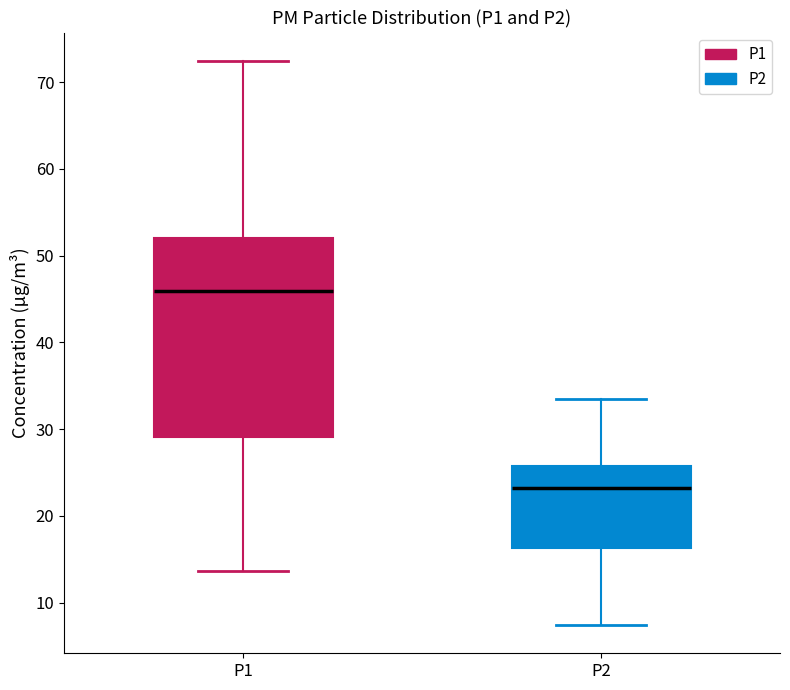

Reading left to right, read every box against the y-axis: the position of its median line, the range the box covers, and the ends of its whiskers. The values are not printed on the chart, so give them approximately, as read against the axis.

P1: median 46, box 29 to 52, whiskers 14 to 72
P2: median 23, box 16 to 26, whiskers 7 to 33